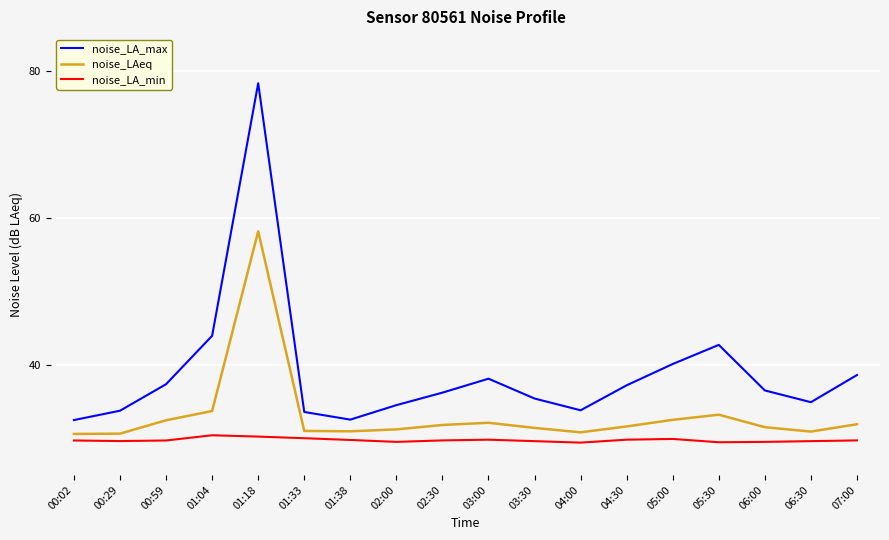

True or false: noise_LA_min and noise_LAeq intersect in this chart.

False